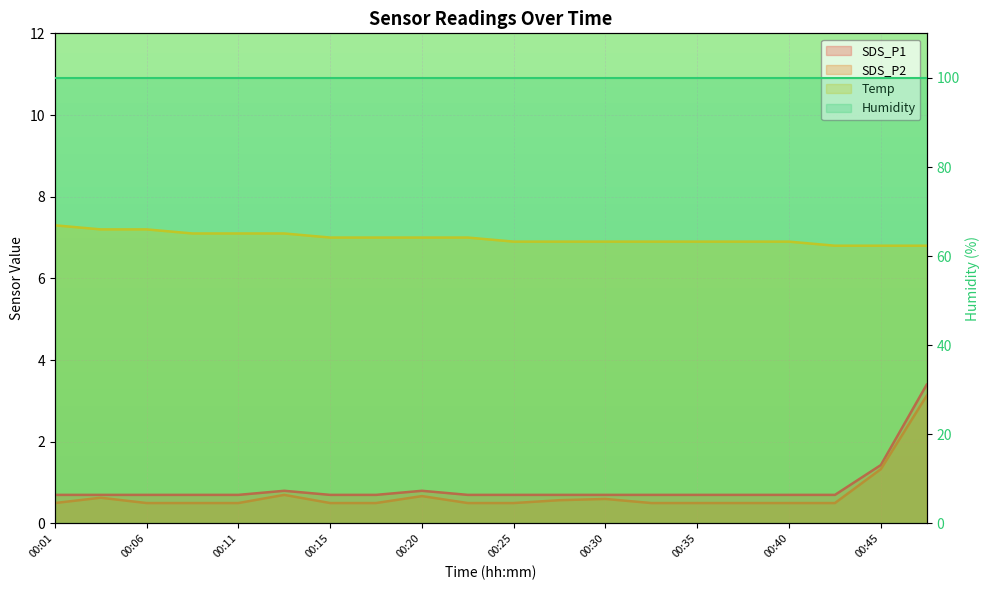

True or false: SDS_P2 and SDS_P1 intersect in this chart.

False